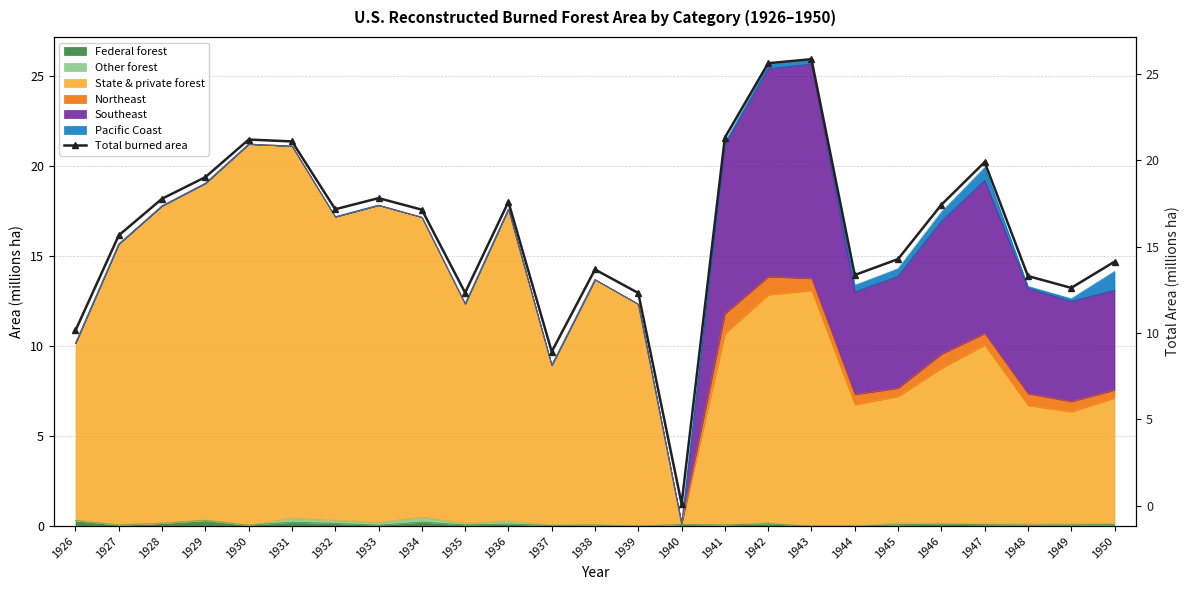

What is the difference between the values at 1946 and 1930?

3.8